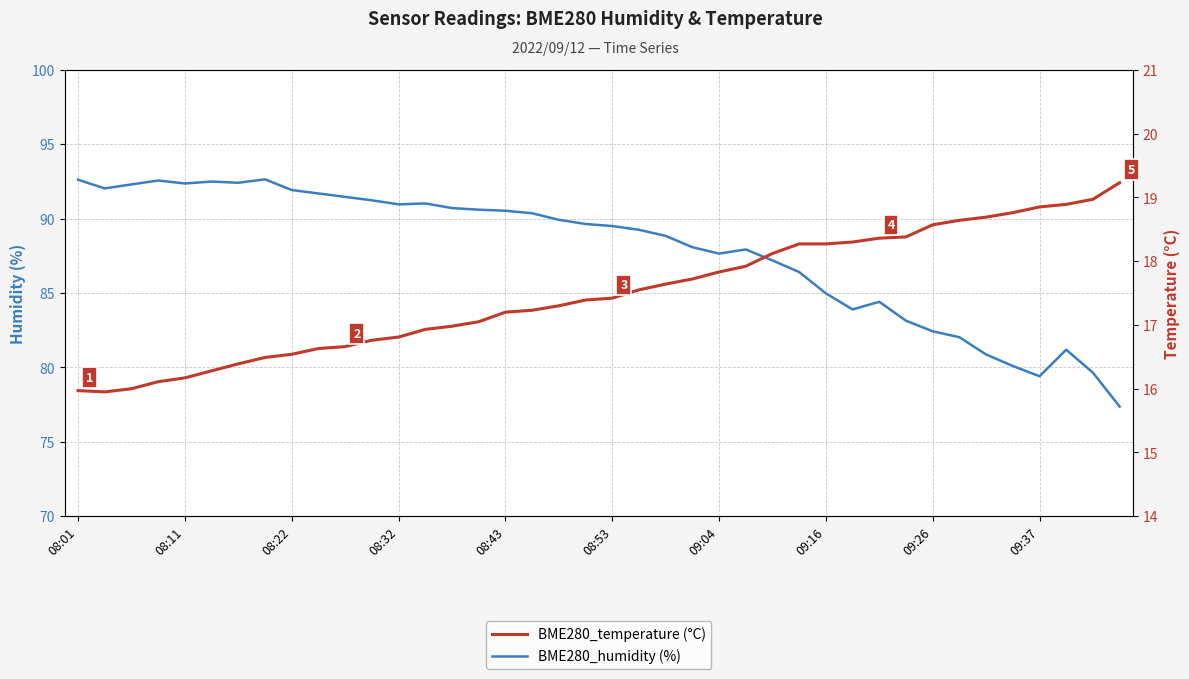

What is the maximum value shown in the chart?

92.6